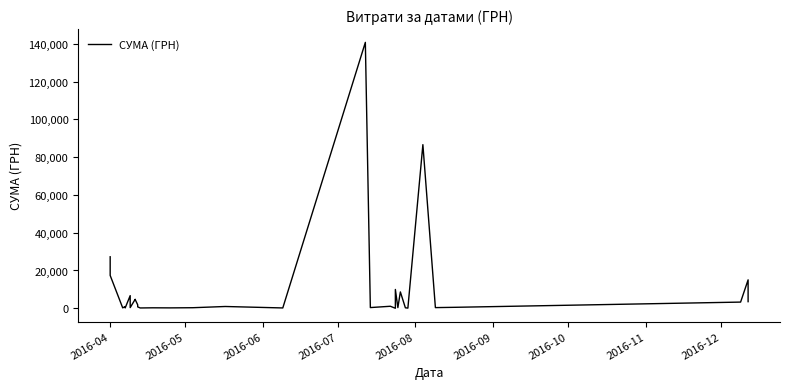

How many points are lower than both their immediate neighbors (excluding endpoints)?

11